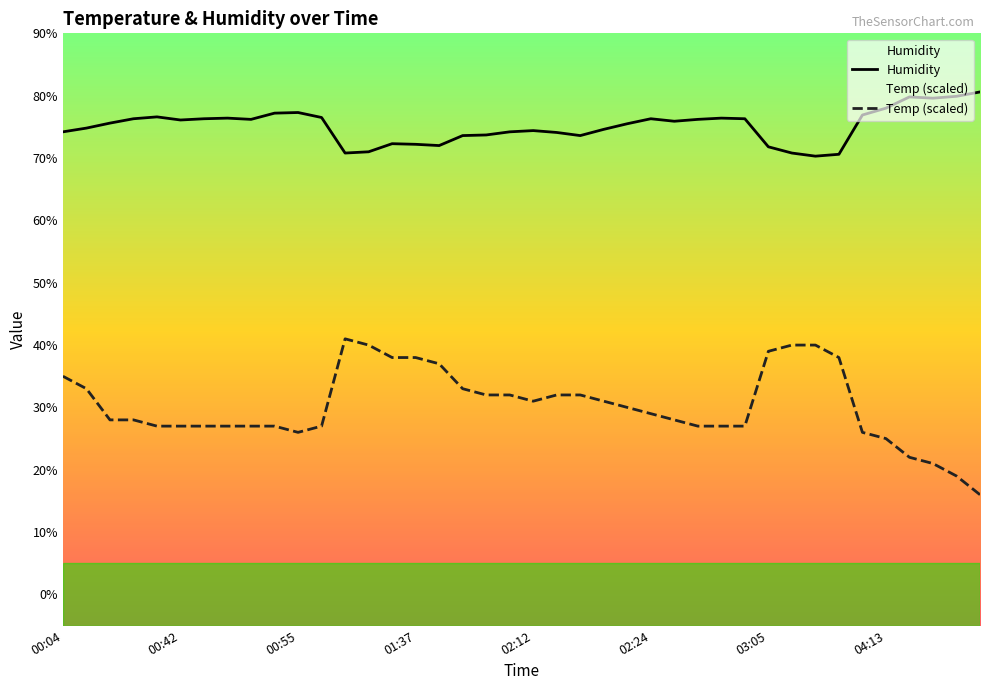

Which series has the largest total across all categories?

Humidity